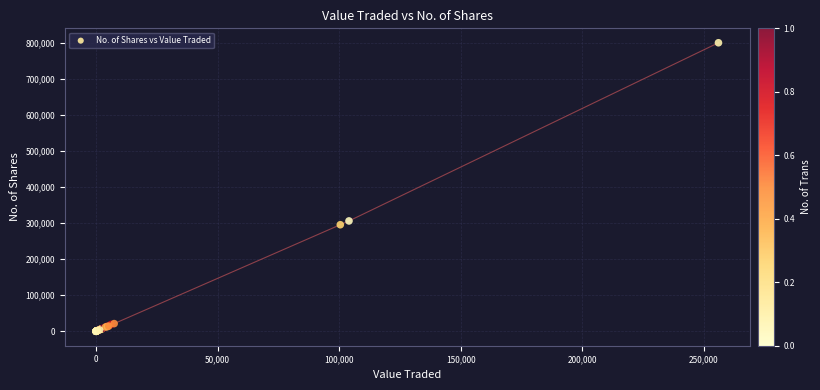

What Y value in the scatter plot is closest to 400009?

306005